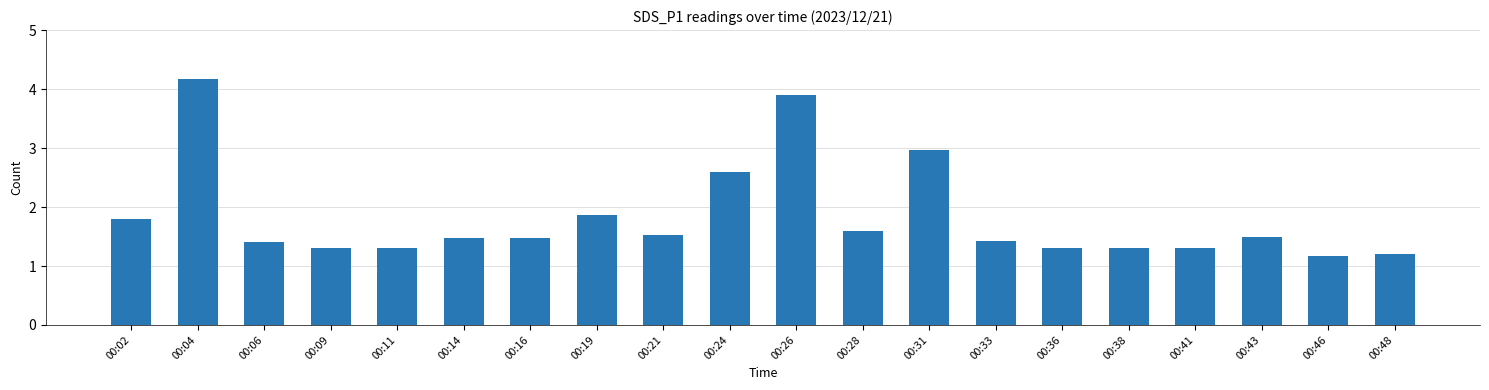

What is the value of the 19th bar from the left?

1.2